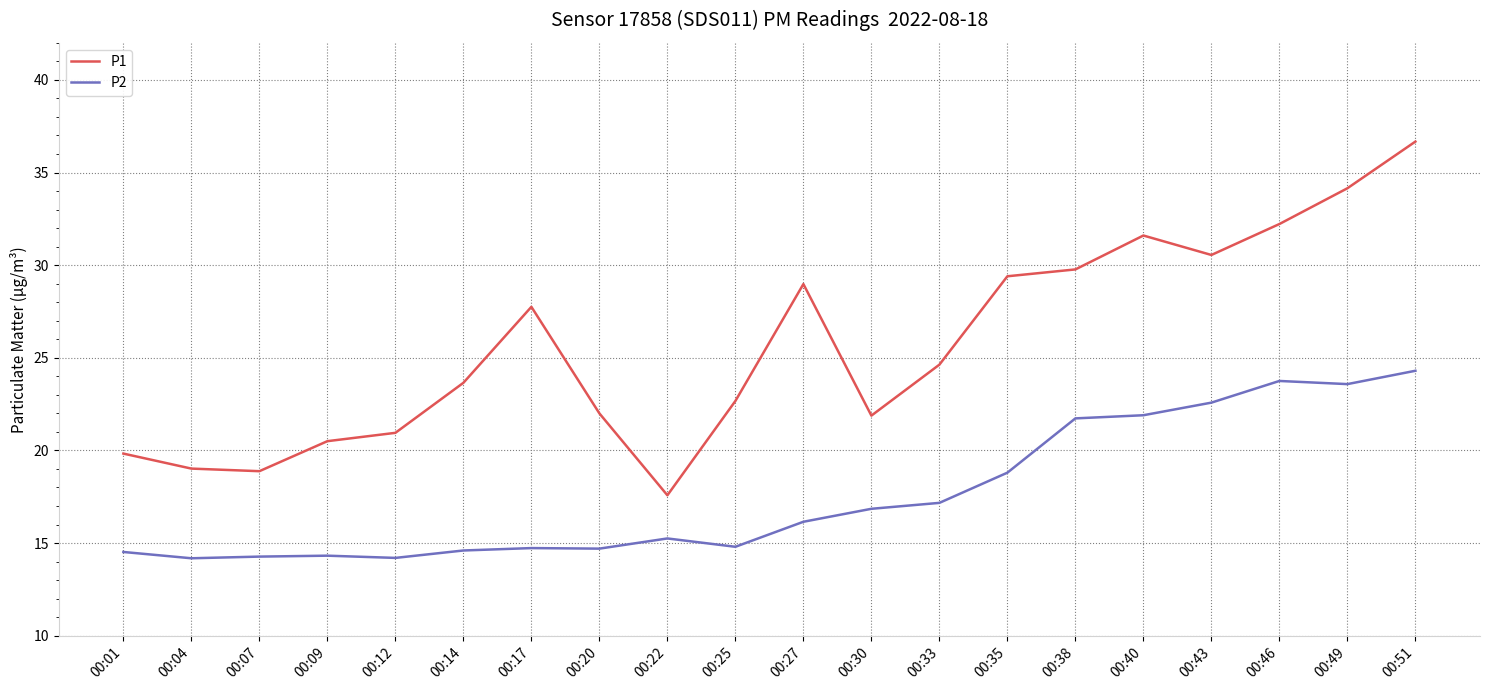

What is the maximum value shown in the chart?

36.7